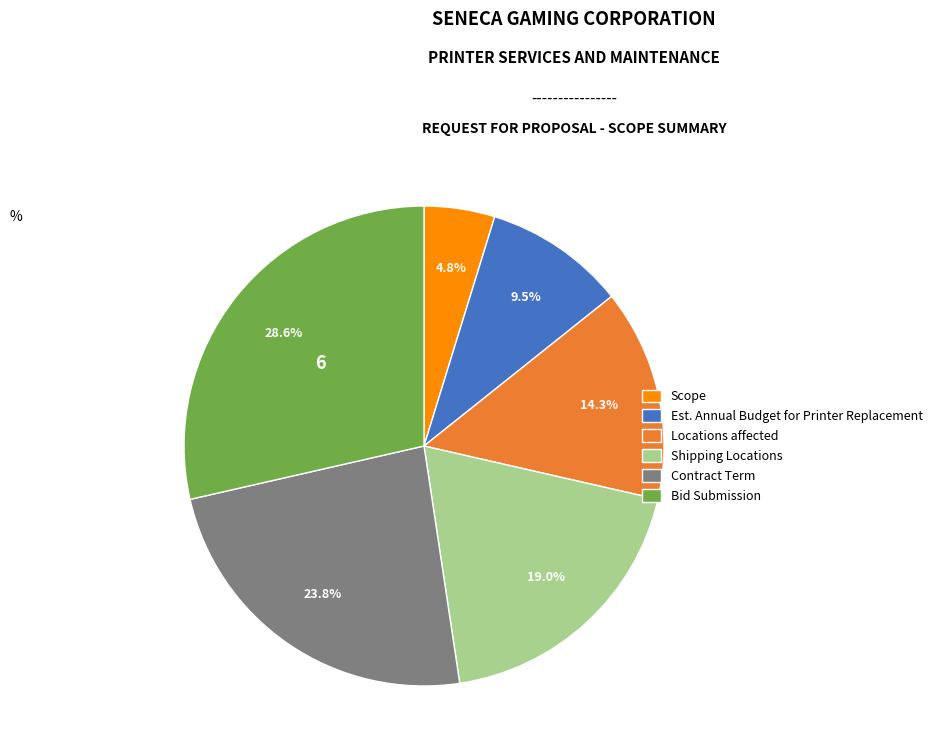

Is it true that Bid Submission is 29% of the pie?

True